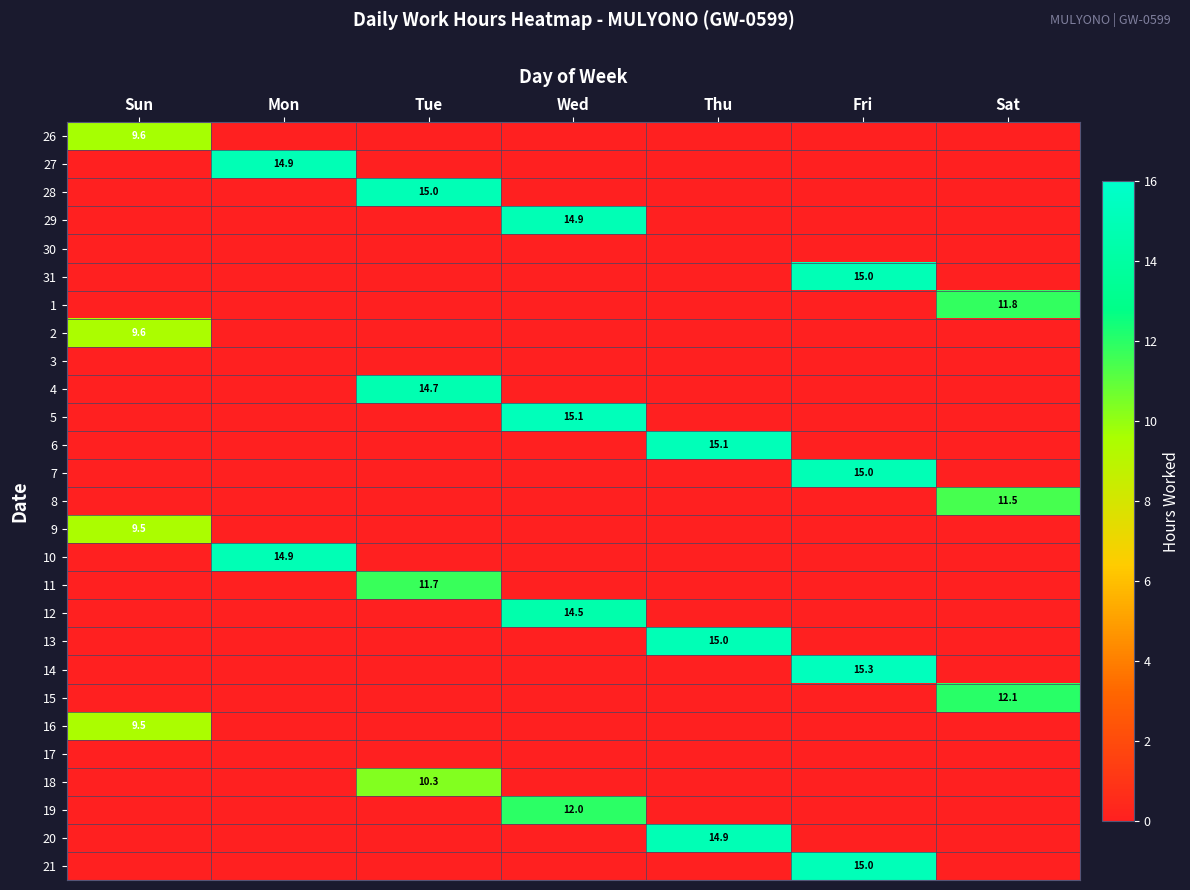

The value of 5 at Wed is 15.1. True or false?

True